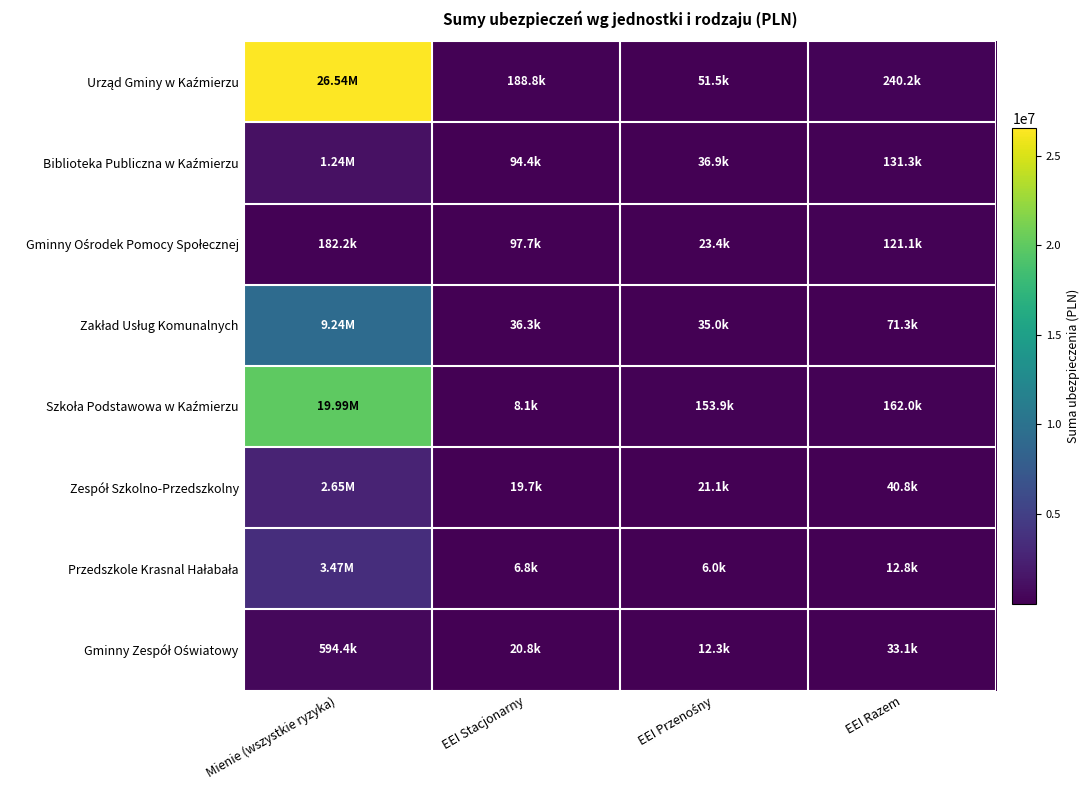

At which category is the sum across all series the highest?

Mienie (wszystkie ryzyka)